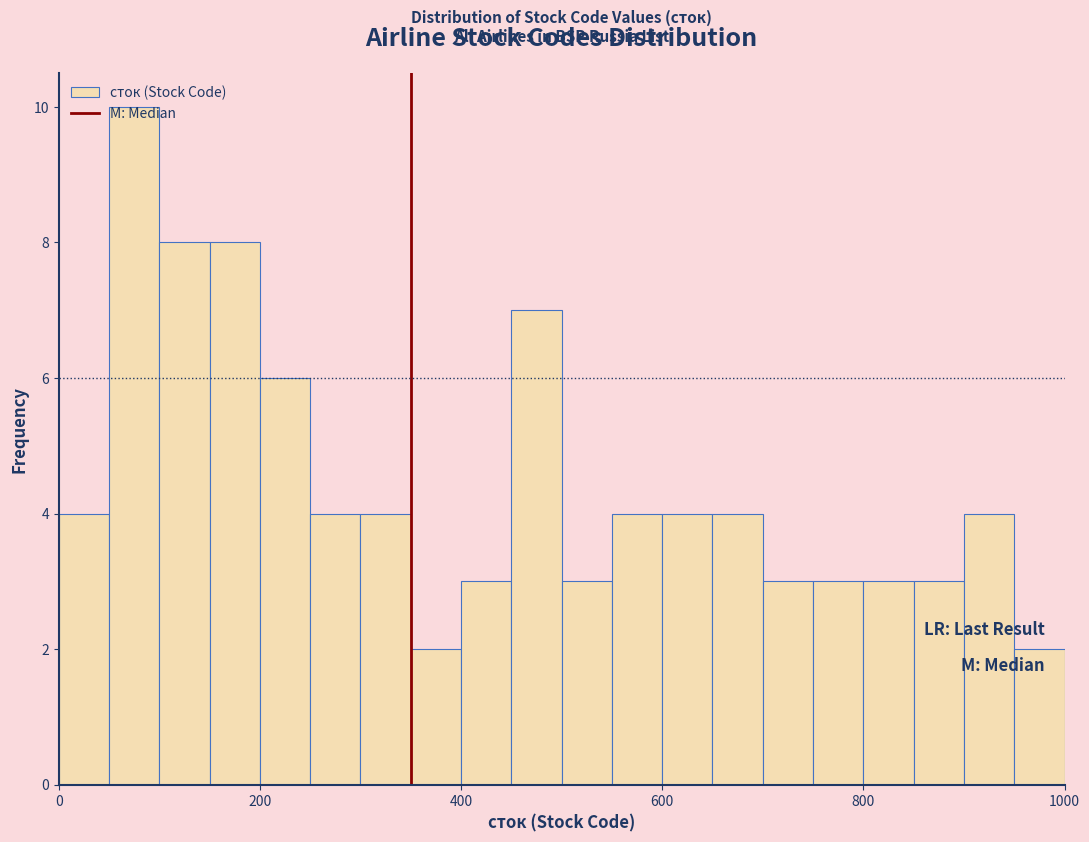

Around what value on the x-axis is the tallest bar? Give the approximate position of its centre, as read against the axis.

80